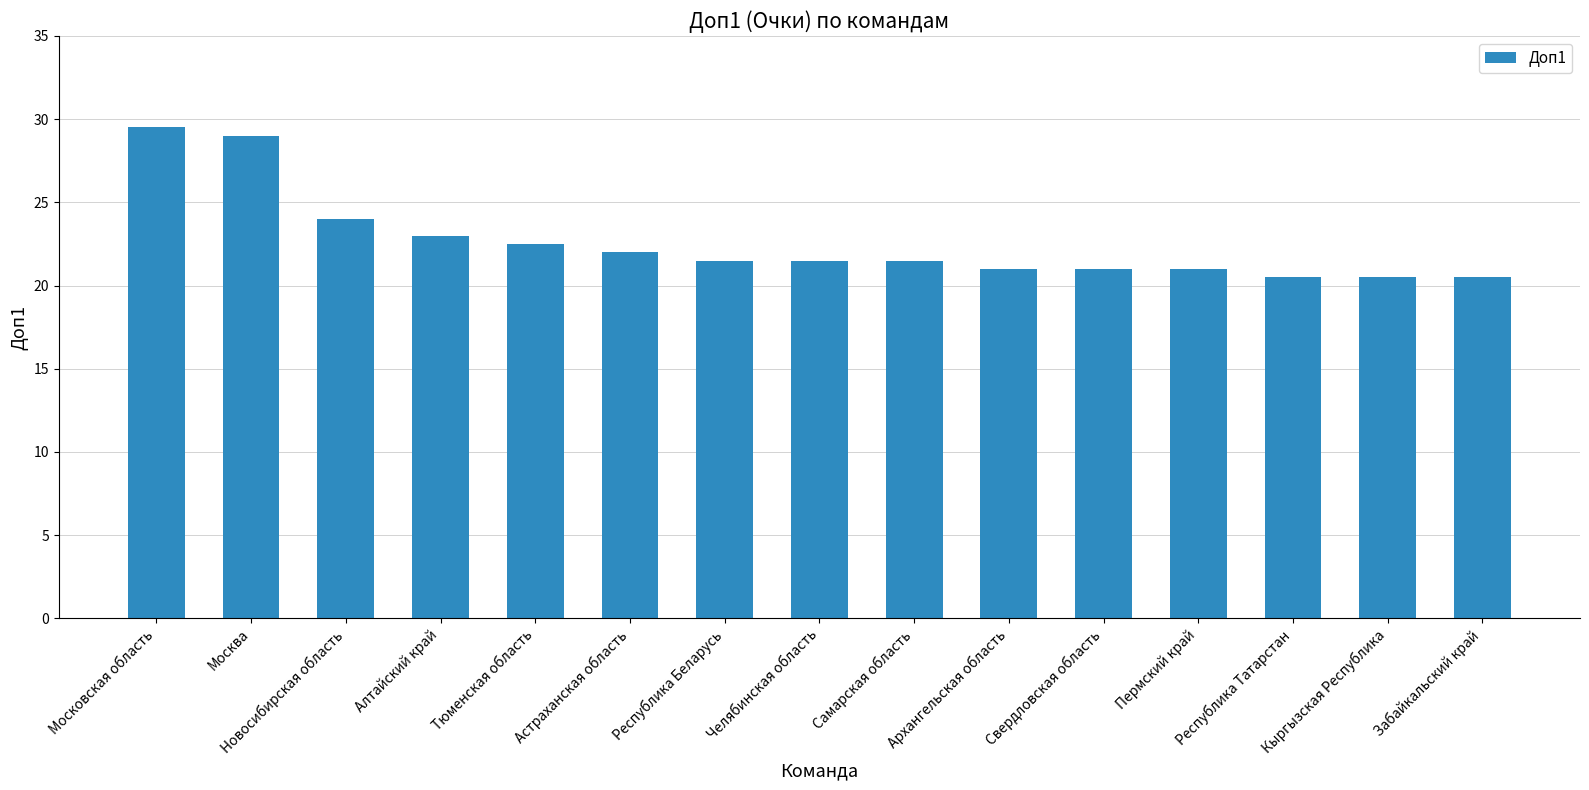

Approximately how many times larger is the value at Москва compared to Пермский край?

1.4